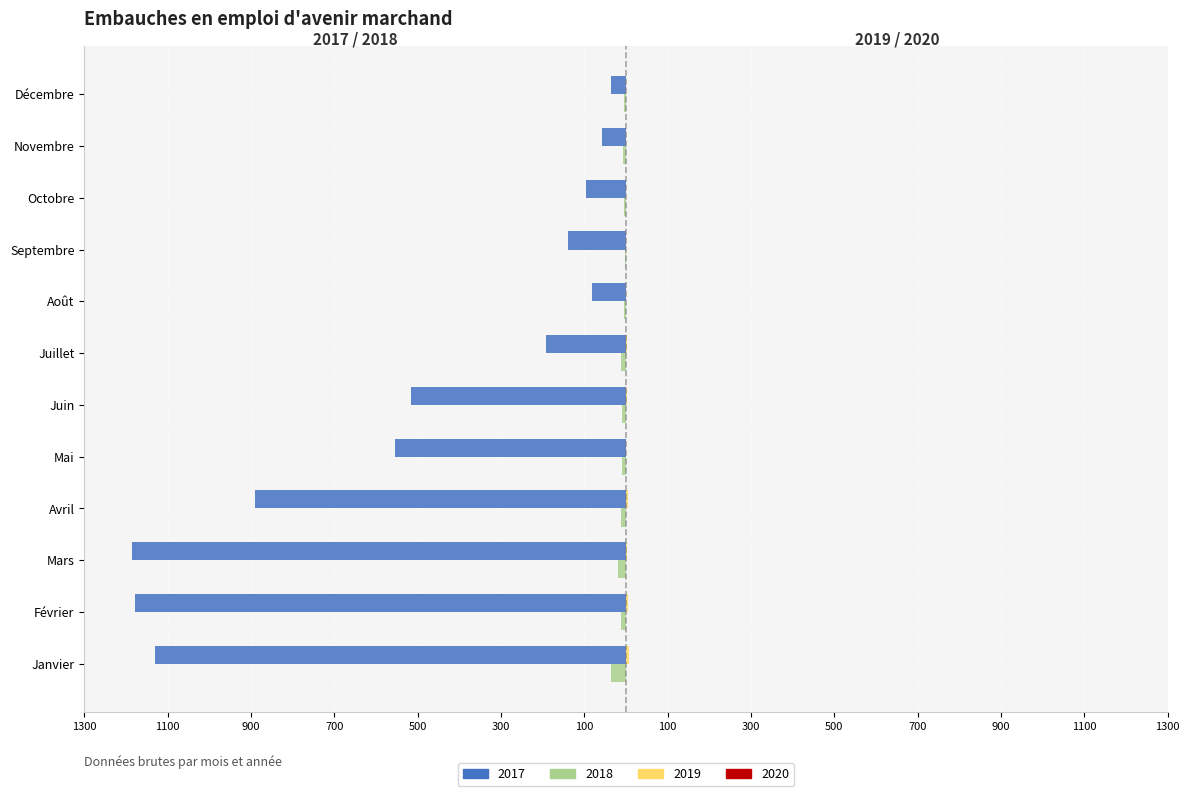

At which label does 2017 first exceed -191?

Août